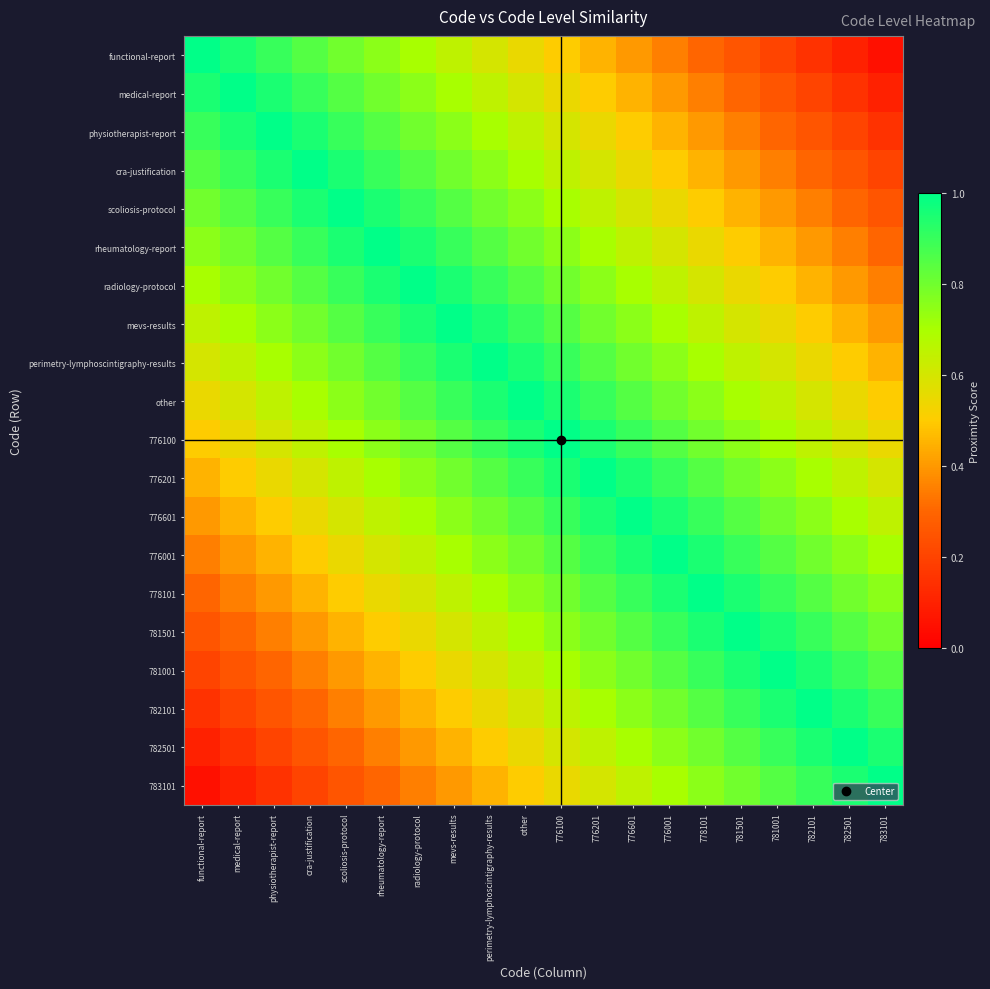

Reading right to left, list all the values displayed in this chart.

functional-report: 783101=0.1	782501=0.1	782101=0.2	781001=0.2	781501=0.2	778101=0.3	776001=0.3	776601=0.4	776201=0.4	776100=0.5	other=0.6	perimetry-lymphoscintigraphy-results=0.6	mevs-results=0.7	radiology-protocol=0.7	rheumatology-report=0.8	scoliosis-protocol=0.8	cra-justification=0.8	physiotherapist-report=0.9	medical-report=0.9	functional-report=1.0
medical-report: 783101=0.1	782501=0.2	782101=0.2	781001=0.2	781501=0.3	778101=0.3	776001=0.4	776601=0.4	776201=0.5	776100=0.6	other=0.6	perimetry-lymphoscintigraphy-results=0.7	mevs-results=0.7	radiology-protocol=0.8	rheumatology-report=0.8	scoliosis-protocol=0.8	cra-justification=0.9	physiotherapist-report=0.9	medical-report=1.0	functional-report=0.9
physiotherapist-report: 783101=0.2	782501=0.2	782101=0.2	781001=0.3	781501=0.3	778101=0.4	776001=0.4	776601=0.5	776201=0.6	776100=0.6	other=0.7	perimetry-lymphoscintigraphy-results=0.7	mevs-results=0.8	radiology-protocol=0.8	rheumatology-report=0.8	scoliosis-protocol=0.9	cra-justification=0.9	physiotherapist-report=1.0	medical-report=0.9	functional-report=0.9
cra-justification: 783101=0.2	782501=0.2	782101=0.3	781001=0.3	781501=0.4	778101=0.4	776001=0.5	776601=0.6	776201=0.6	776100=0.7	other=0.7	perimetry-lymphoscintigraphy-results=0.8	mevs-results=0.8	radiology-protocol=0.8	rheumatology-report=0.9	scoliosis-protocol=0.9	cra-justification=1.0	physiotherapist-report=0.9	medical-report=0.9	functional-report=0.8
scoliosis-protocol: 783101=0.2	782501=0.3	782101=0.3	781001=0.4	781501=0.4	778101=0.5	776001=0.6	776601=0.6	776201=0.7	776100=0.7	other=0.8	perimetry-lymphoscintigraphy-results=0.8	mevs-results=0.8	radiology-protocol=0.9	rheumatology-report=0.9	scoliosis-protocol=1.0	cra-justification=0.9	physiotherapist-report=0.9	medical-report=0.8	functional-report=0.8
rheumatology-report: 783101=0.3	782501=0.3	782101=0.4	781001=0.4	781501=0.5	778101=0.6	776001=0.6	776601=0.7	776201=0.7	776100=0.8	other=0.8	perimetry-lymphoscintigraphy-results=0.8	mevs-results=0.9	radiology-protocol=0.9	rheumatology-report=1.0	scoliosis-protocol=0.9	cra-justification=0.9	physiotherapist-report=0.8	medical-report=0.8	functional-report=0.8
radiology-protocol: 783101=0.3	782501=0.4	782101=0.4	781001=0.5	781501=0.6	778101=0.6	776001=0.7	776601=0.7	776201=0.8	776100=0.8	other=0.8	perimetry-lymphoscintigraphy-results=0.9	mevs-results=0.9	radiology-protocol=1.0	rheumatology-report=0.9	scoliosis-protocol=0.9	cra-justification=0.8	physiotherapist-report=0.8	medical-report=0.8	functional-report=0.7
mevs-results: 783101=0.4	782501=0.4	782101=0.5	781001=0.6	781501=0.6	778101=0.7	776001=0.7	776601=0.8	776201=0.8	776100=0.8	other=0.9	perimetry-lymphoscintigraphy-results=0.9	mevs-results=1.0	radiology-protocol=0.9	rheumatology-report=0.9	scoliosis-protocol=0.8	cra-justification=0.8	physiotherapist-report=0.8	medical-report=0.7	functional-report=0.7
perimetry-lymphoscintigraphy-results: 783101=0.4	782501=0.5	782101=0.6	781001=0.6	781501=0.7	778101=0.7	776001=0.8	776601=0.8	776201=0.8	776100=0.9	other=0.9	perimetry-lymphoscintigraphy-results=1.0	mevs-results=0.9	radiology-protocol=0.9	rheumatology-report=0.8	scoliosis-protocol=0.8	cra-justification=0.8	physiotherapist-report=0.7	medical-report=0.7	functional-report=0.6
other: 783101=0.5	782501=0.6	782101=0.6	781001=0.7	781501=0.7	778101=0.8	776001=0.8	776601=0.8	776201=0.9	776100=0.9	other=1.0	perimetry-lymphoscintigraphy-results=0.9	mevs-results=0.9	radiology-protocol=0.8	rheumatology-report=0.8	scoliosis-protocol=0.8	cra-justification=0.7	physiotherapist-report=0.7	medical-report=0.6	functional-report=0.6
776100: 783101=0.6	782501=0.6	782101=0.7	781001=0.7	781501=0.8	778101=0.8	776001=0.8	776601=0.9	776201=0.9	776100=1.0	other=0.9	perimetry-lymphoscintigraphy-results=0.9	mevs-results=0.8	radiology-protocol=0.8	rheumatology-report=0.8	scoliosis-protocol=0.7	cra-justification=0.7	physiotherapist-report=0.6	medical-report=0.6	functional-report=0.5
776201: 783101=0.6	782501=0.7	782101=0.7	781001=0.8	781501=0.8	778101=0.8	776001=0.9	776601=0.9	776201=1.0	776100=0.9	other=0.9	perimetry-lymphoscintigraphy-results=0.8	mevs-results=0.8	radiology-protocol=0.8	rheumatology-report=0.7	scoliosis-protocol=0.7	cra-justification=0.6	physiotherapist-report=0.6	medical-report=0.5	functional-report=0.4
776601: 783101=0.7	782501=0.7	782101=0.8	781001=0.8	781501=0.8	778101=0.9	776001=0.9	776601=1.0	776201=0.9	776100=0.9	other=0.8	perimetry-lymphoscintigraphy-results=0.8	mevs-results=0.8	radiology-protocol=0.7	rheumatology-report=0.7	scoliosis-protocol=0.6	cra-justification=0.6	physiotherapist-report=0.5	medical-report=0.4	functional-report=0.4
776001: 783101=0.7	782501=0.8	782101=0.8	781001=0.8	781501=0.9	778101=0.9	776001=1.0	776601=0.9	776201=0.9	776100=0.8	other=0.8	perimetry-lymphoscintigraphy-results=0.8	mevs-results=0.7	radiology-protocol=0.7	rheumatology-report=0.6	scoliosis-protocol=0.6	cra-justification=0.5	physiotherapist-report=0.4	medical-report=0.4	functional-report=0.3
778101: 783101=0.8	782501=0.8	782101=0.8	781001=0.9	781501=0.9	778101=1.0	776001=0.9	776601=0.9	776201=0.8	776100=0.8	other=0.8	perimetry-lymphoscintigraphy-results=0.7	mevs-results=0.7	radiology-protocol=0.6	rheumatology-report=0.6	scoliosis-protocol=0.5	cra-justification=0.4	physiotherapist-report=0.4	medical-report=0.3	functional-report=0.3
781501: 783101=0.8	782501=0.8	782101=0.9	781001=0.9	781501=1.0	778101=0.9	776001=0.9	776601=0.8	776201=0.8	776100=0.8	other=0.7	perimetry-lymphoscintigraphy-results=0.7	mevs-results=0.6	radiology-protocol=0.6	rheumatology-report=0.5	scoliosis-protocol=0.4	cra-justification=0.4	physiotherapist-report=0.3	medical-report=0.3	functional-report=0.2
781001: 783101=0.8	782501=0.9	782101=0.9	781001=1.0	781501=0.9	778101=0.9	776001=0.8	776601=0.8	776201=0.8	776100=0.7	other=0.7	perimetry-lymphoscintigraphy-results=0.6	mevs-results=0.6	radiology-protocol=0.5	rheumatology-report=0.4	scoliosis-protocol=0.4	cra-justification=0.3	physiotherapist-report=0.3	medical-report=0.2	functional-report=0.2
782101: 783101=0.9	782501=0.9	782101=1.0	781001=0.9	781501=0.9	778101=0.8	776001=0.8	776601=0.8	776201=0.7	776100=0.7	other=0.6	perimetry-lymphoscintigraphy-results=0.6	mevs-results=0.5	radiology-protocol=0.4	rheumatology-report=0.4	scoliosis-protocol=0.3	cra-justification=0.3	physiotherapist-report=0.2	medical-report=0.2	functional-report=0.2
782501: 783101=0.9	782501=1.0	782101=0.9	781001=0.9	781501=0.8	778101=0.8	776001=0.8	776601=0.7	776201=0.7	776100=0.6	other=0.6	perimetry-lymphoscintigraphy-results=0.5	mevs-results=0.4	radiology-protocol=0.4	rheumatology-report=0.3	scoliosis-protocol=0.3	cra-justification=0.2	physiotherapist-report=0.2	medical-report=0.2	functional-report=0.1
783101: 783101=1.0	782501=0.9	782101=0.9	781001=0.8	781501=0.8	778101=0.8	776001=0.7	776601=0.7	776201=0.6	776100=0.6	other=0.5	perimetry-lymphoscintigraphy-results=0.4	mevs-results=0.4	radiology-protocol=0.3	rheumatology-report=0.3	scoliosis-protocol=0.2	cra-justification=0.2	physiotherapist-report=0.2	medical-report=0.1	functional-report=0.1